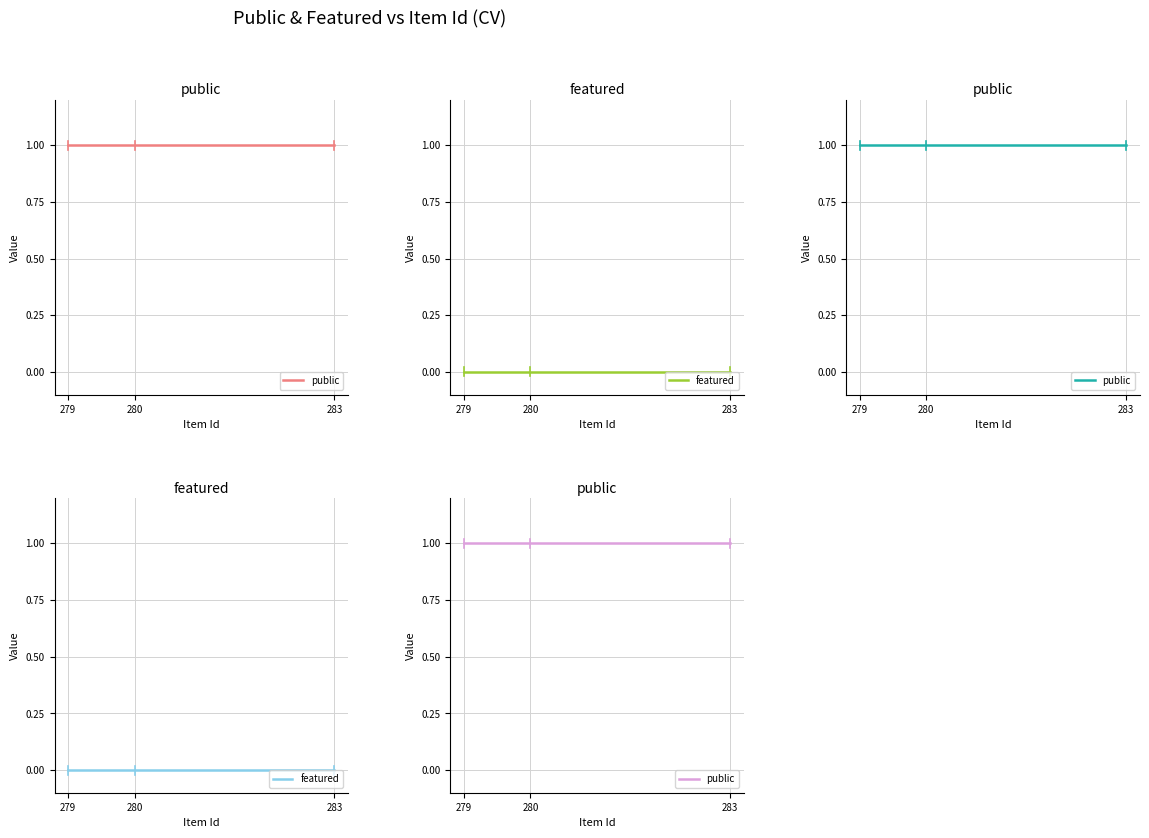

Reading left to right, what are all the values shown in this chart?

public: 279=1	280=1	283=1
featured: 279=0	280=0	283=0